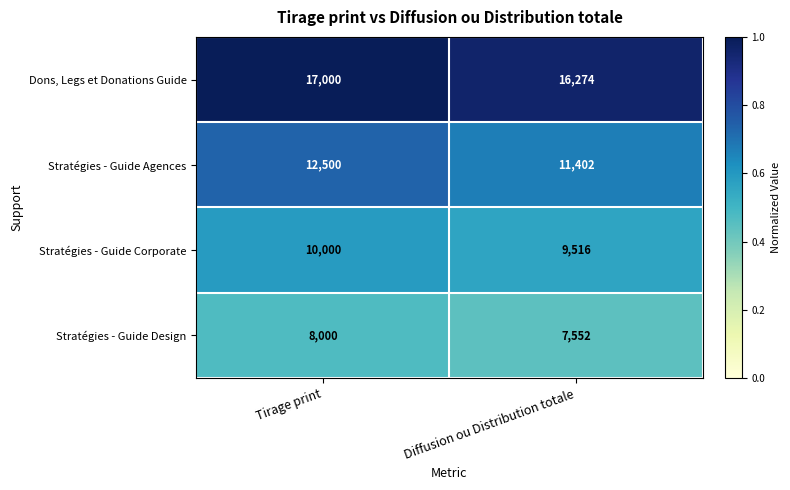

Count the number of categories in the chart.

2